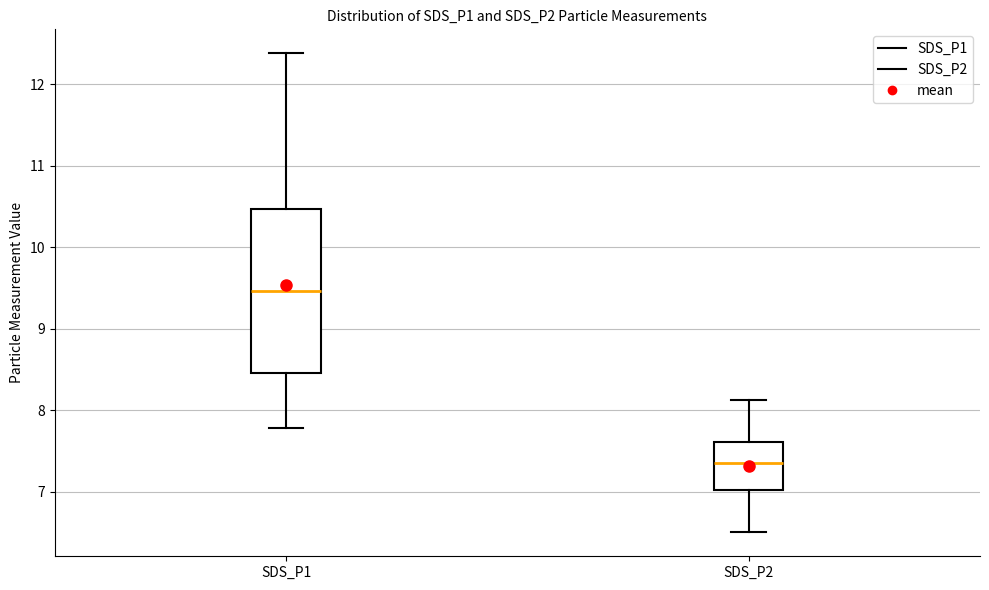

Reading left to right, read every box against the y-axis: the position of its median line, the range the box covers, and the ends of its whiskers. The values are not printed on the chart, so give them approximately, as read against the axis.

SDS_P1: median 9.5, box 8.5 to 10.5, whiskers 7.8 to 12.4
SDS_P2: median 7.4, box 7.0 to 7.6, whiskers 6.5 to 8.1